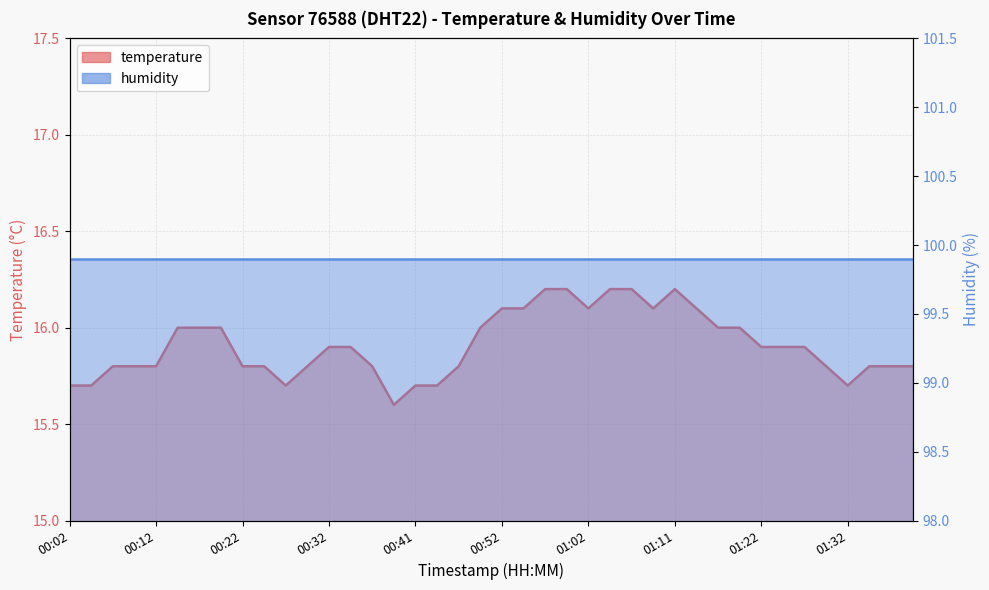

Rank the categories by value from lowest to highest.

00:39, 00:02, 00:04, 00:27, 00:41, 00:44, 01:32, 00:07, 00:09, 00:12, 00:22, 00:24, 00:29, 00:36, 00:46, 01:29, 01:34, 01:37, 01:39, 00:32, 00:34, 01:22, 01:24, 01:27, 00:14, 00:17, 00:19, 00:49, 01:16, 01:19, 00:52, 00:54, 01:02, 01:09, 01:14, 00:57, 00:59, 01:04, 01:07, 01:11